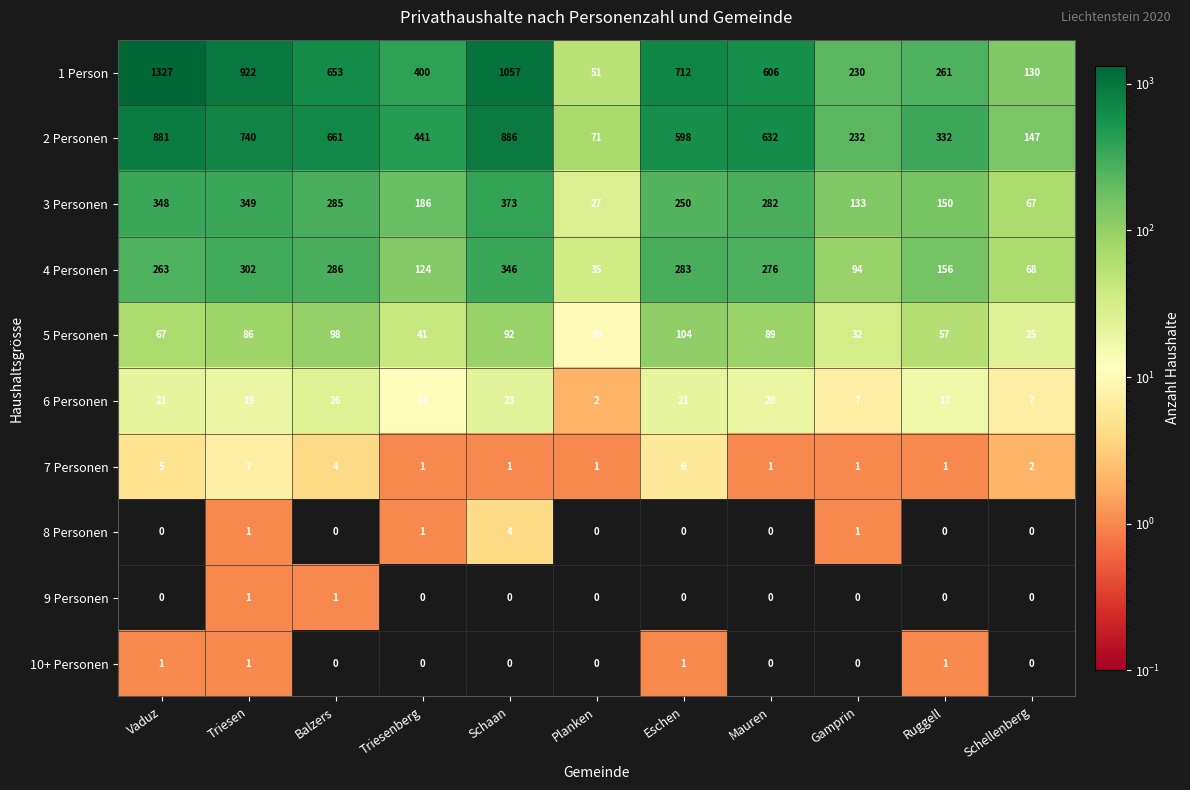

What is the highest value of the 3 Personen series?

373